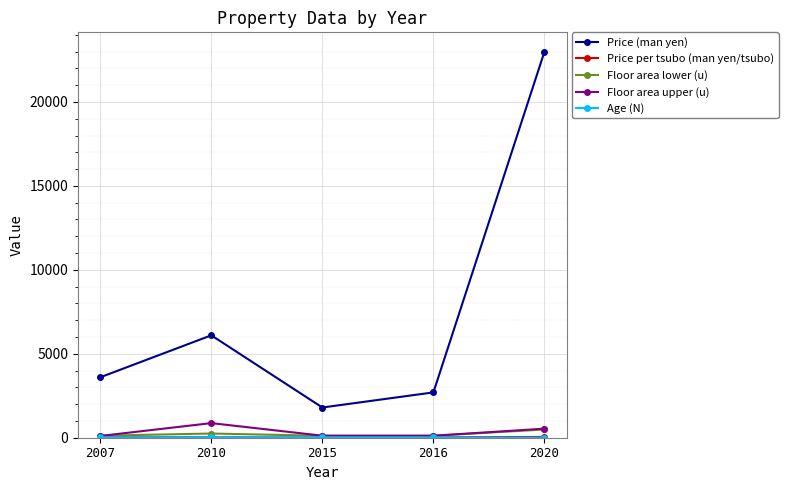

True or false: Price (man yen) and Floor area upper (u) intersect in this chart.

False